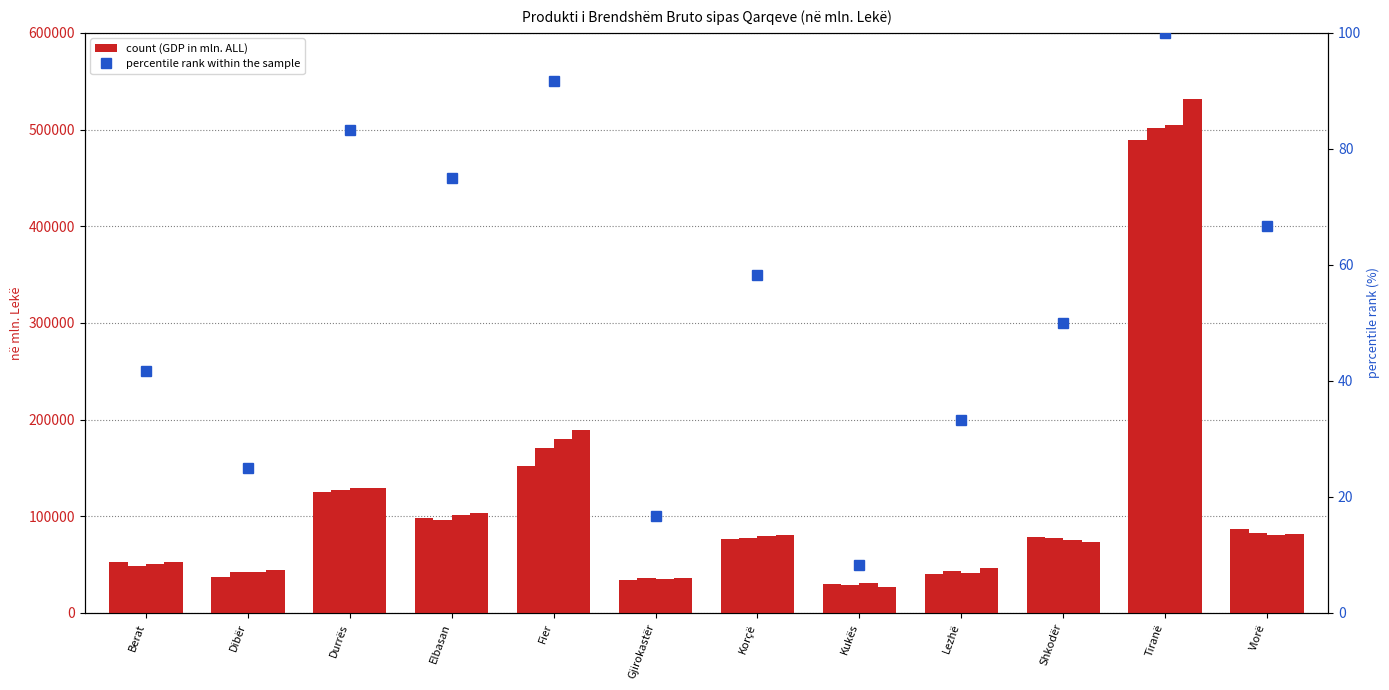

Does the chart contain any negative values?

No